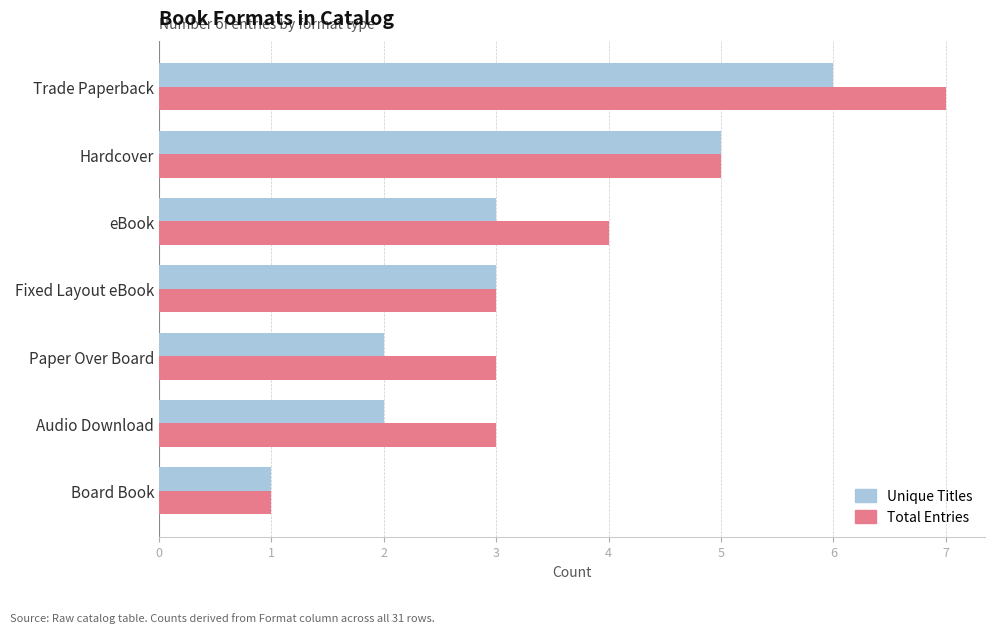

The value of Unique Titles at Hardcover is 5. True or false?

True